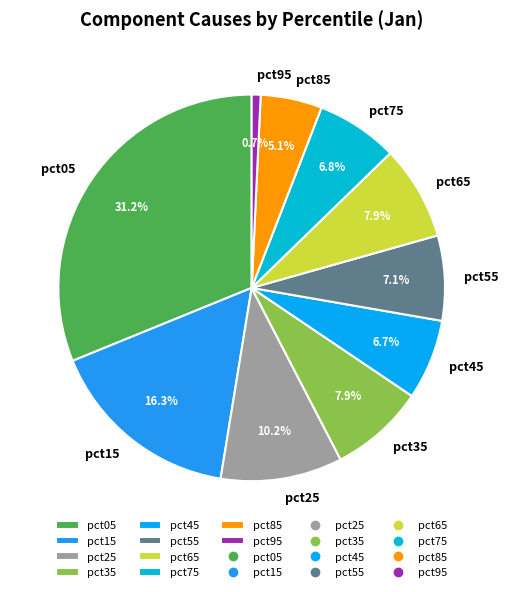

Which category has the biggest portion of the pie?

pct05